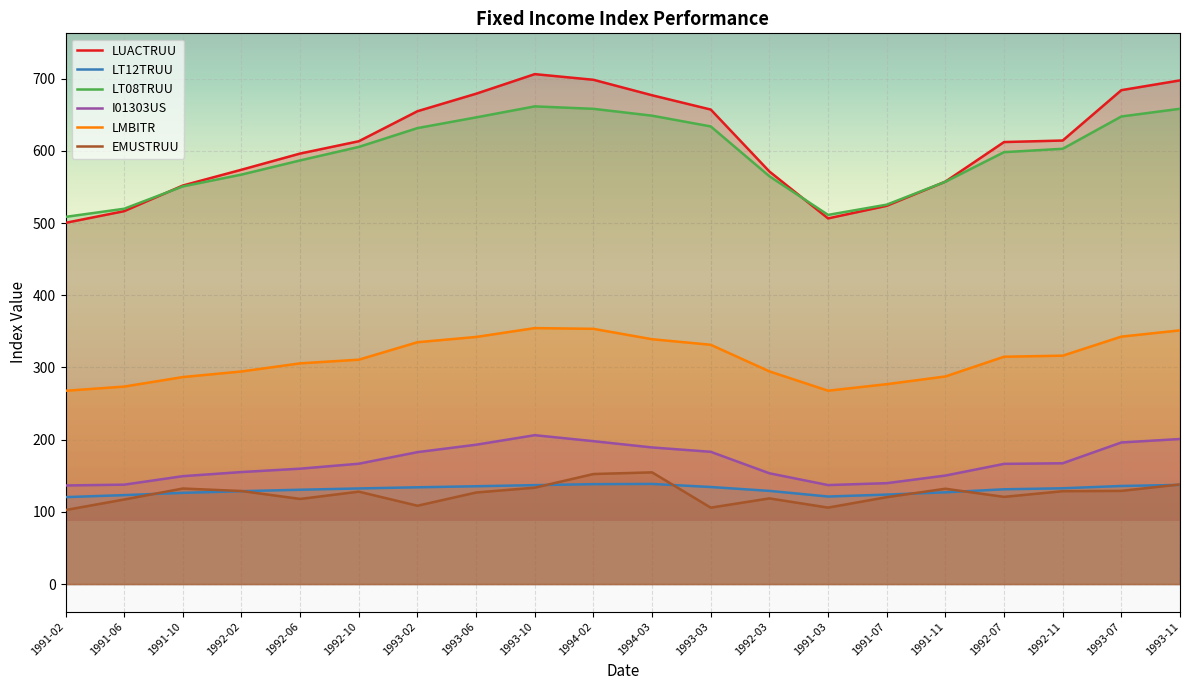

True or false: LUACTRUU and LT12TRUU cross at least once.

False